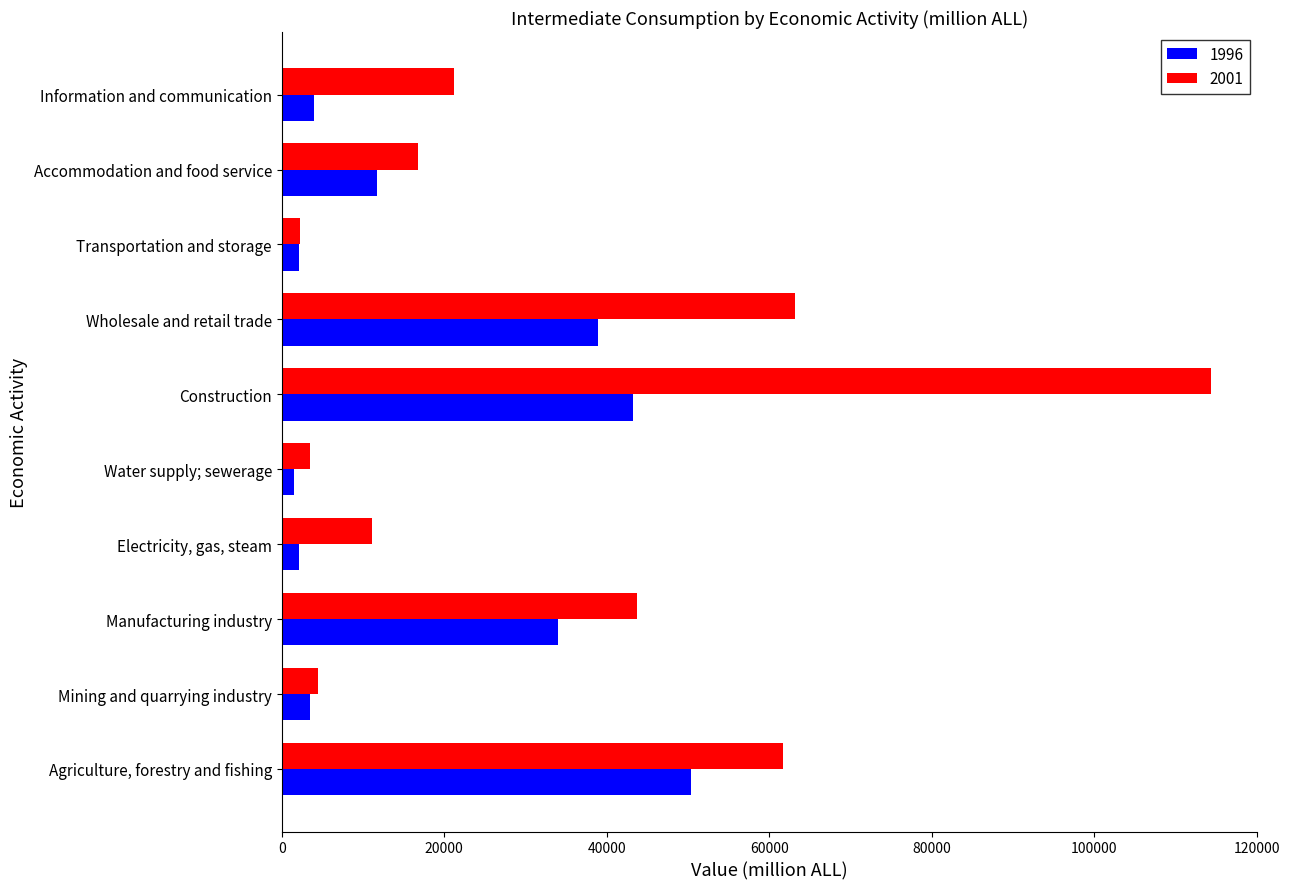

At how many categories does at least one series exceed 102031?

1